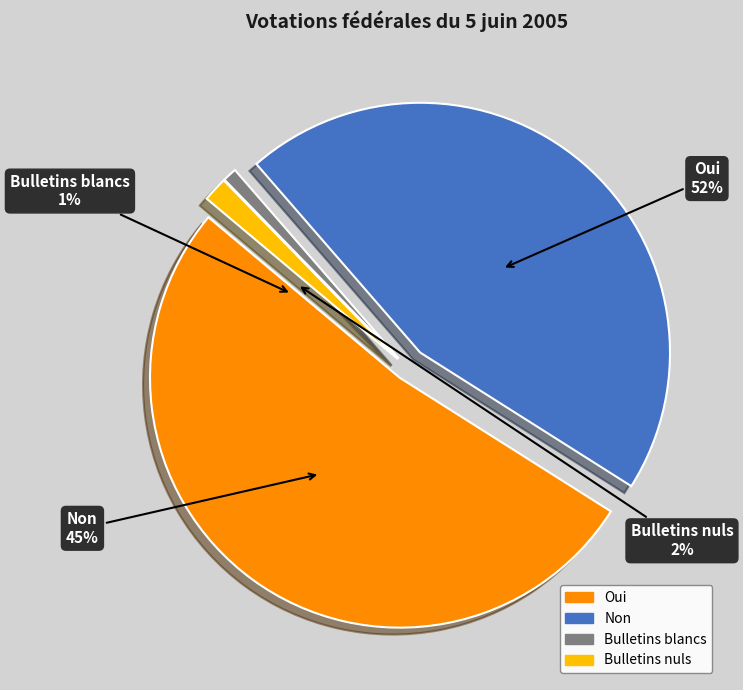

Approximately how many times larger is the value at Non compared to Bulletins nuls?

28.4